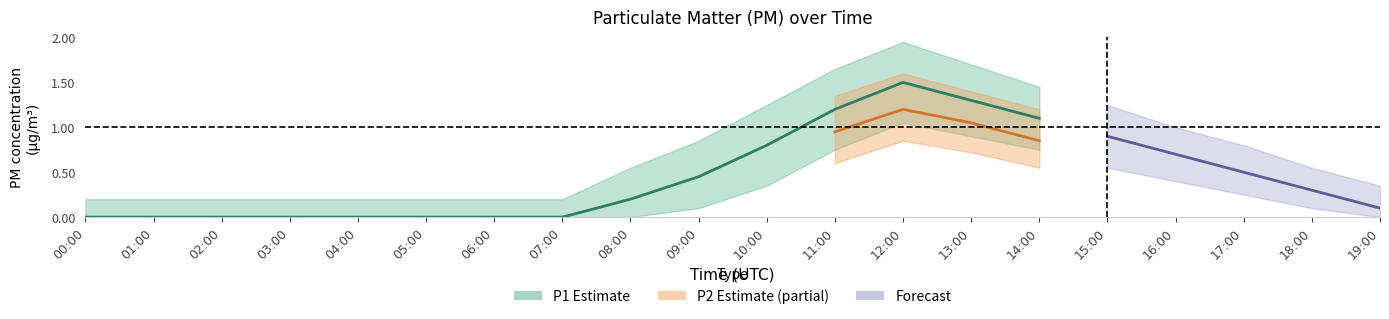

What is the difference between the P1 values at 13:00 and 02:00?

1.3